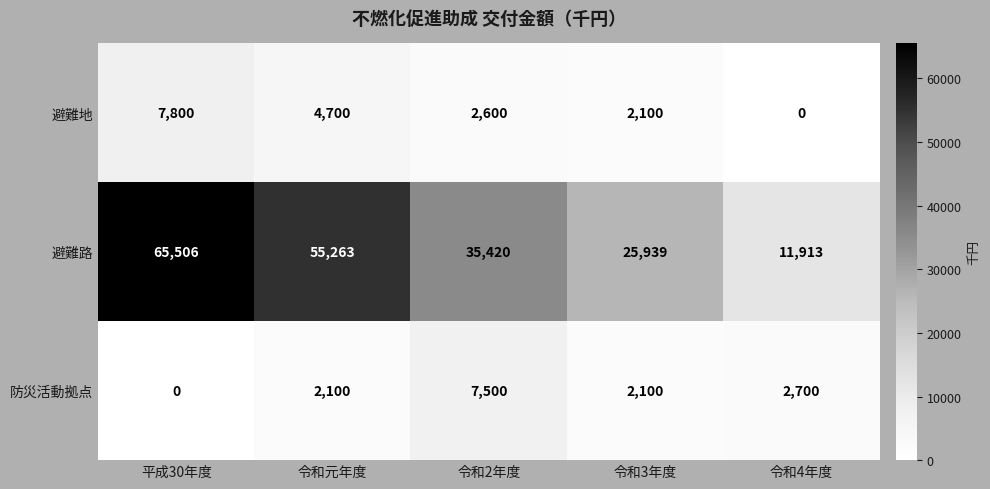

Count the number of data series in this chart.

3